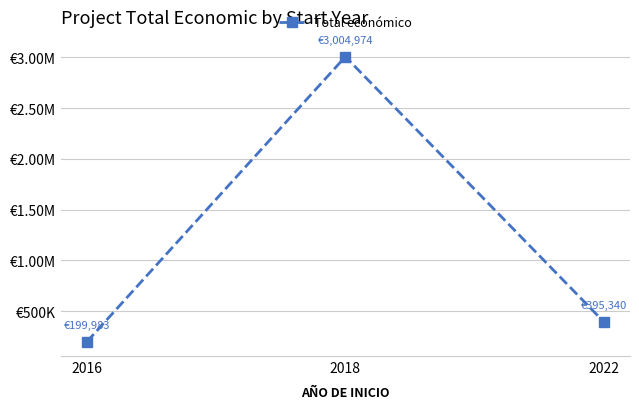

Which has a higher value, 2018 or 2022?

2018